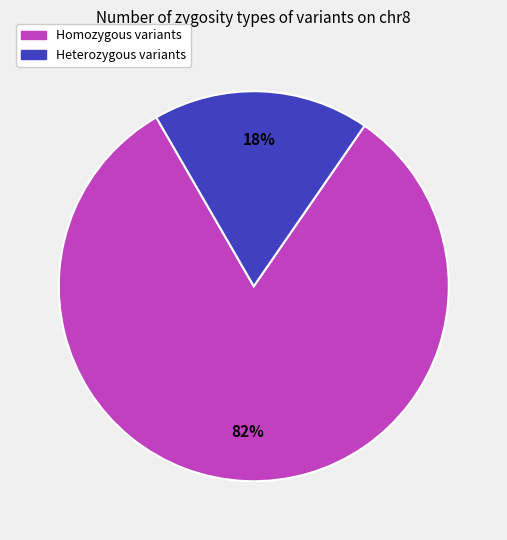

Does any single category account for the majority?

Yes